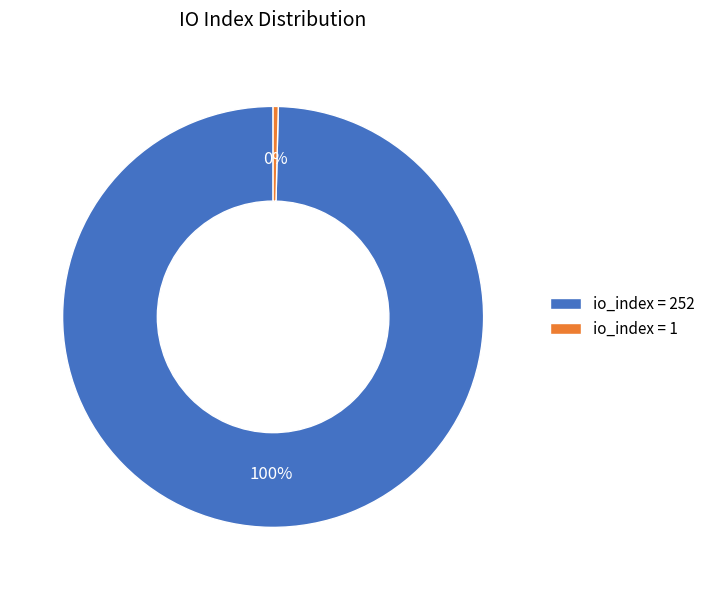

To the nearest percent, what is the combined percentage of io_index = 1 and io_index = 252?

100%